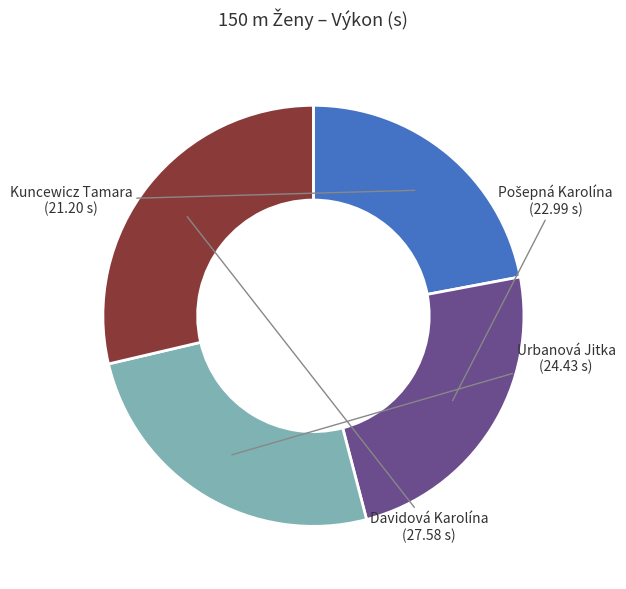

Is there a majority slice in this chart?

No